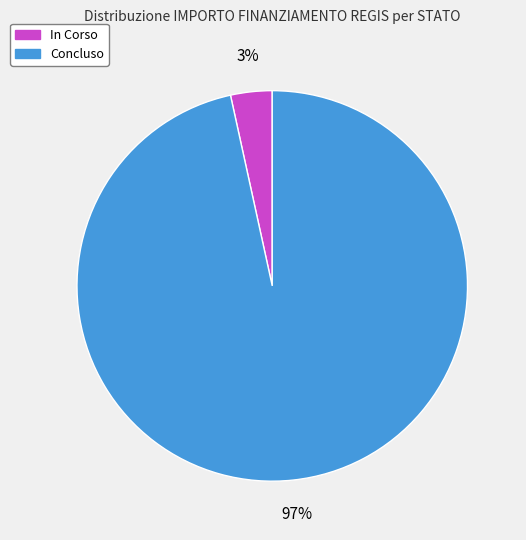

Is there a majority slice in this chart?

Yes